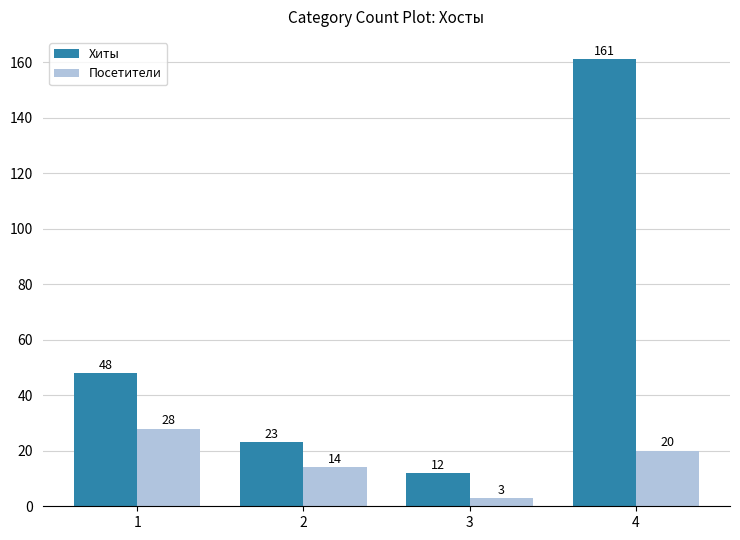

Rank the series at 4 from highest to lowest value.

Хиты, Посетители